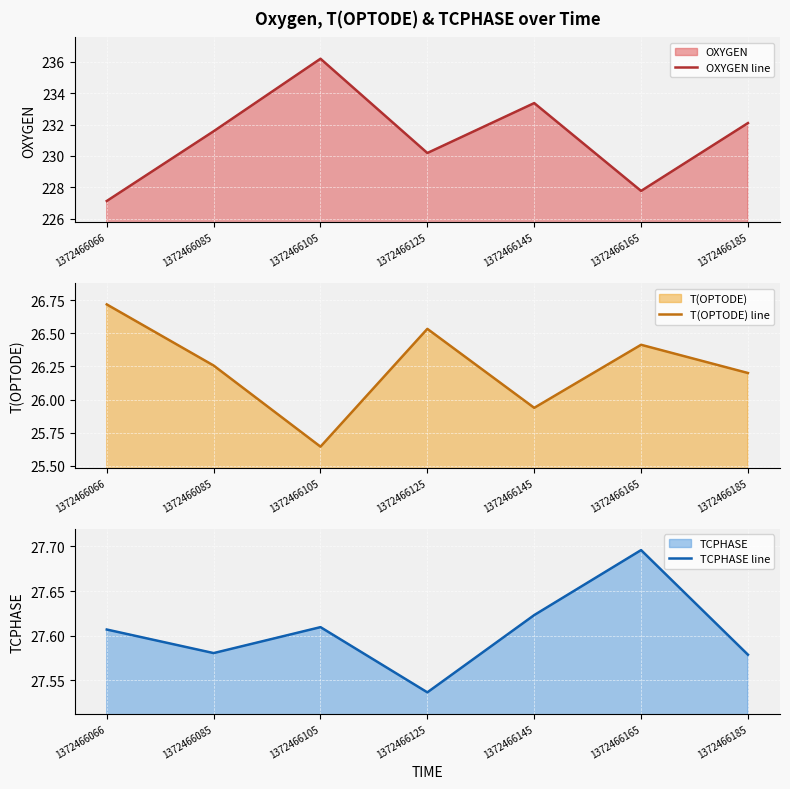

The value of OXYGEN line at 1372466145 is 154.0. True or false?

False